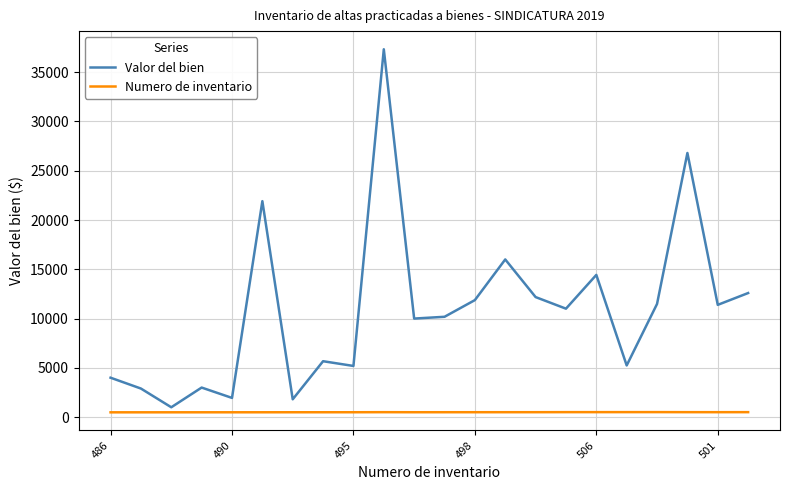

Count the number of categories in the chart.

22